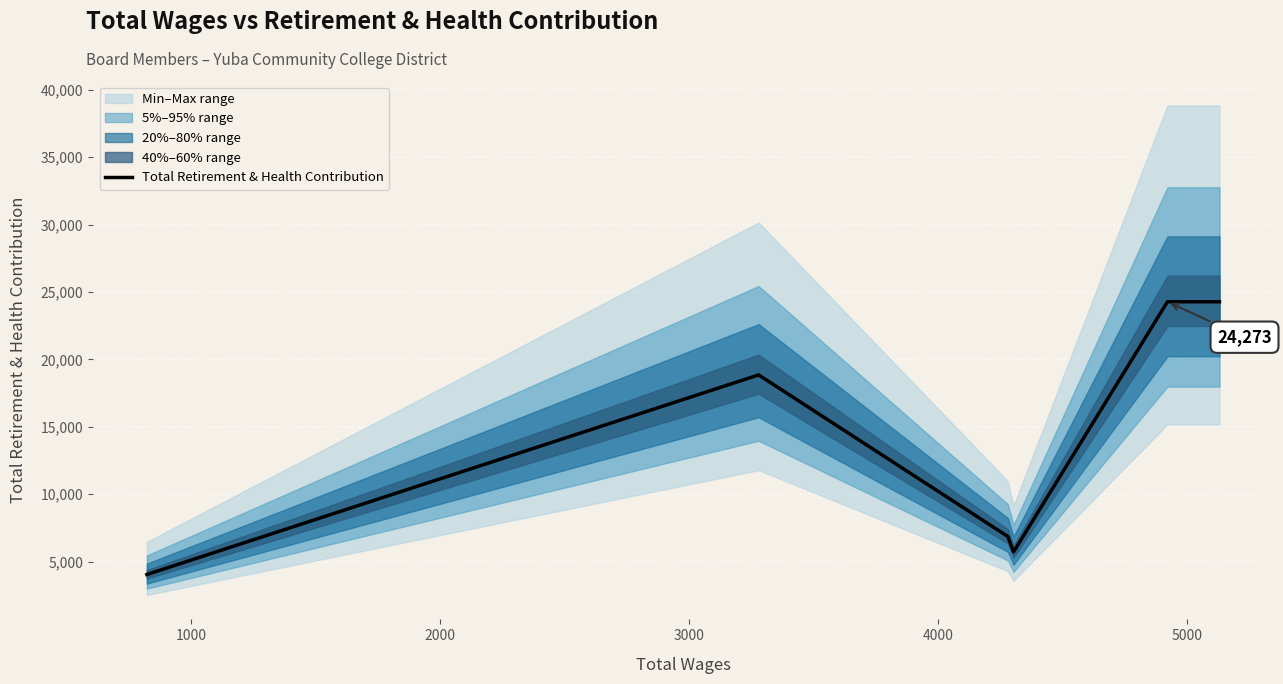

What is the greatest value displayed?

24273